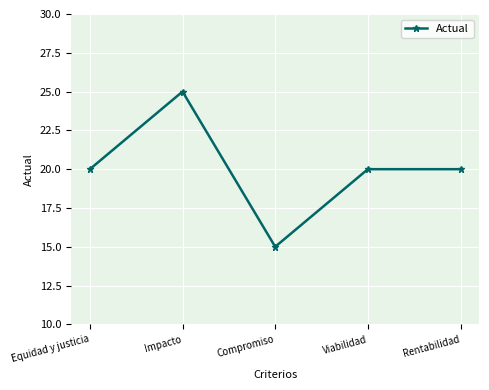

How many lines are shown in the chart?

1